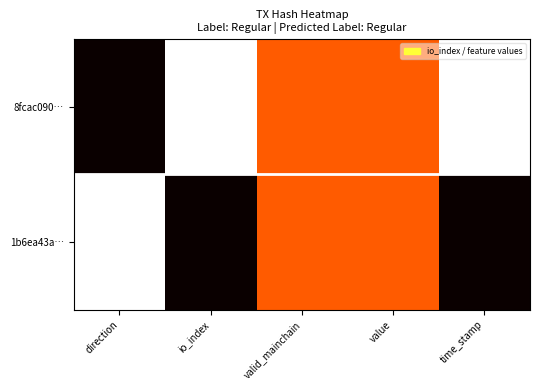

At value, list the series in order from smallest to largest.

8fcac090…, 1b6ea43a…